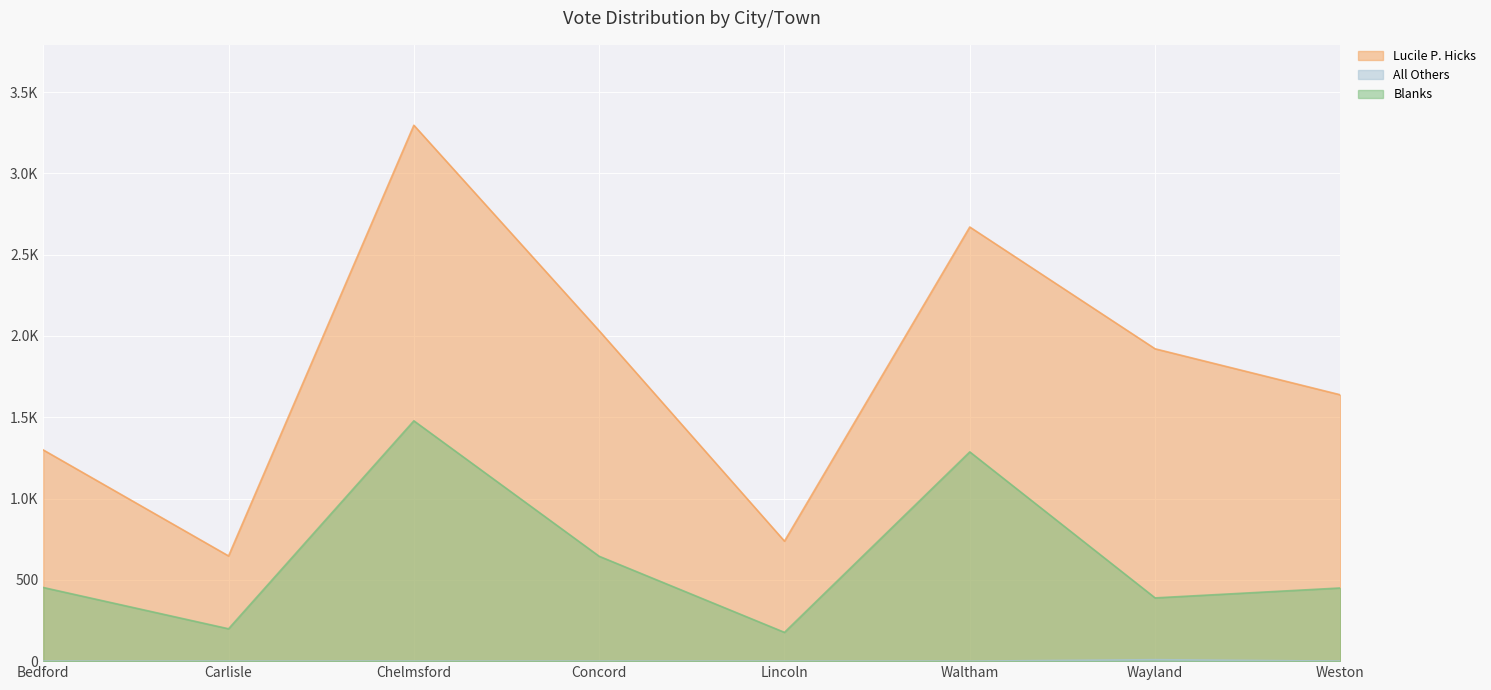

True or false: Lucile P. Hicks and Blanks intersect in this chart.

False